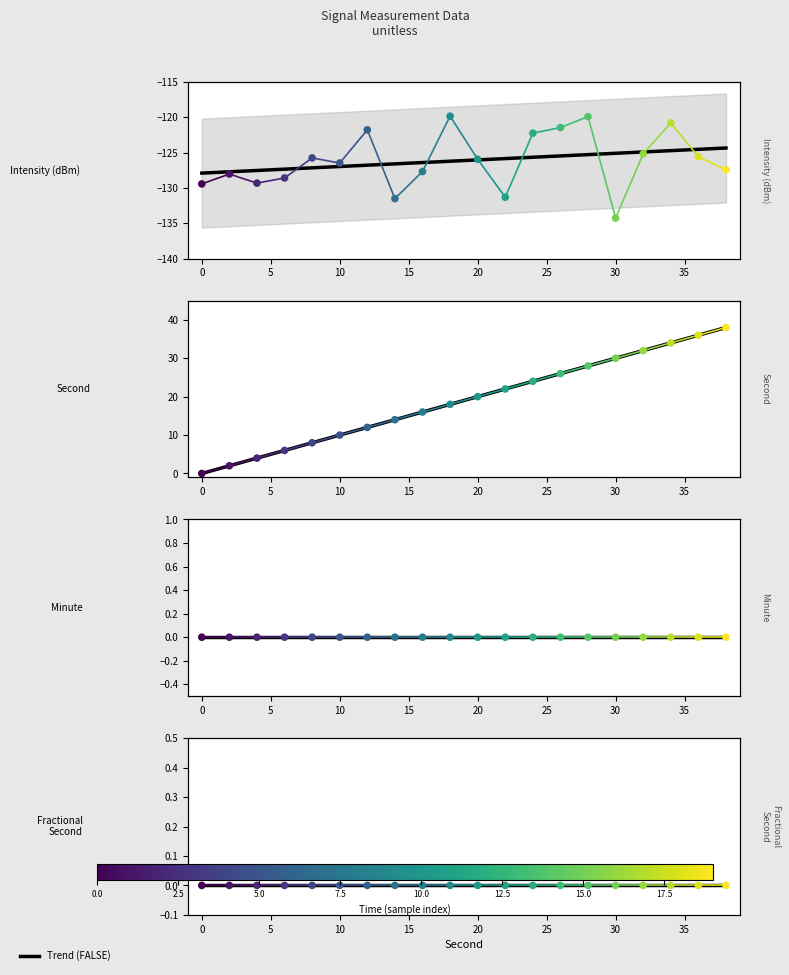

Which series contains the highest Y value?

second